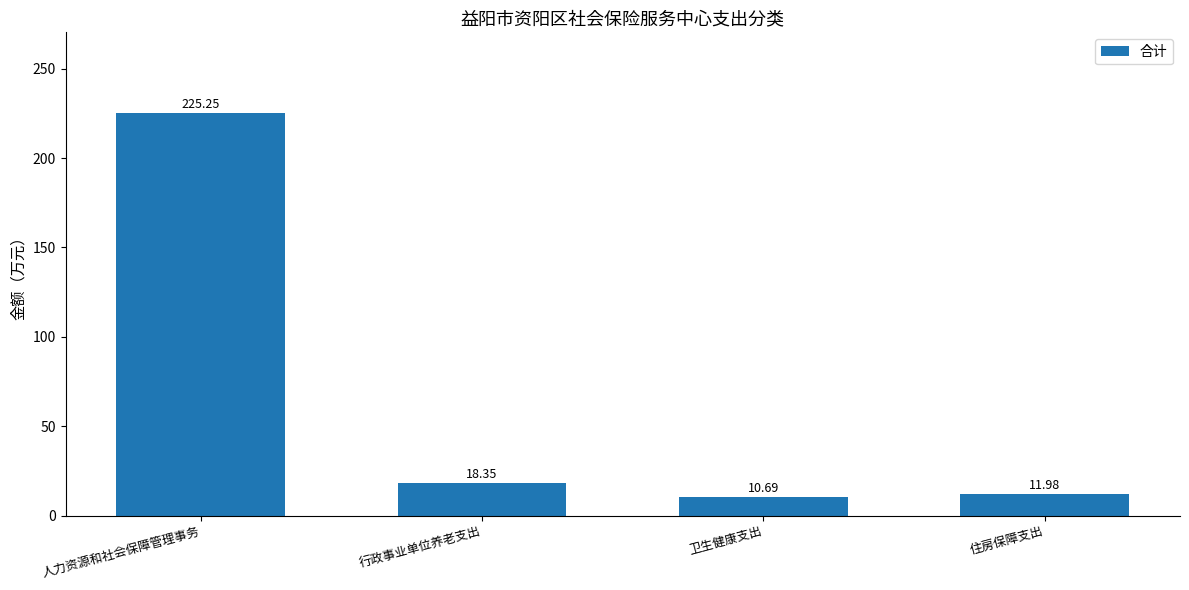

What is the value of the 3rd bar from the left?

10.7